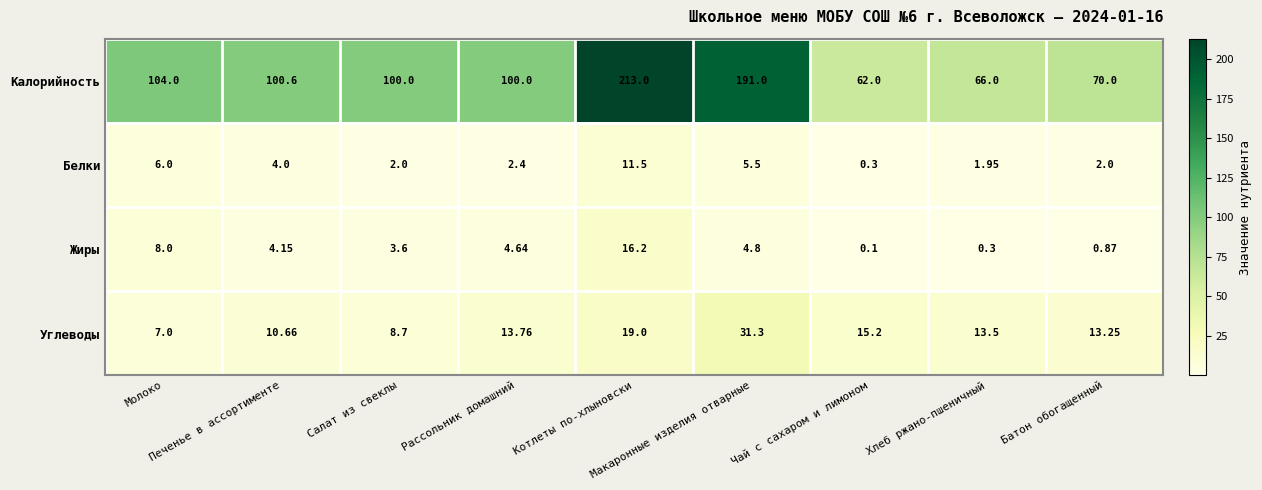

Rank the series at Рассольник домашний from lowest to highest value.

Белки, Жиры, Углеводы, Калорийность